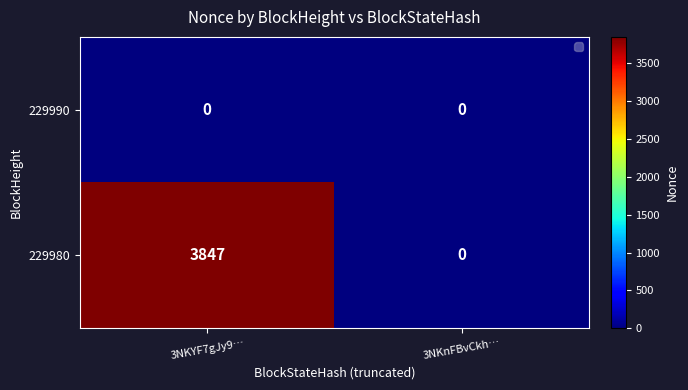

Which series has the largest total across all categories?

229980